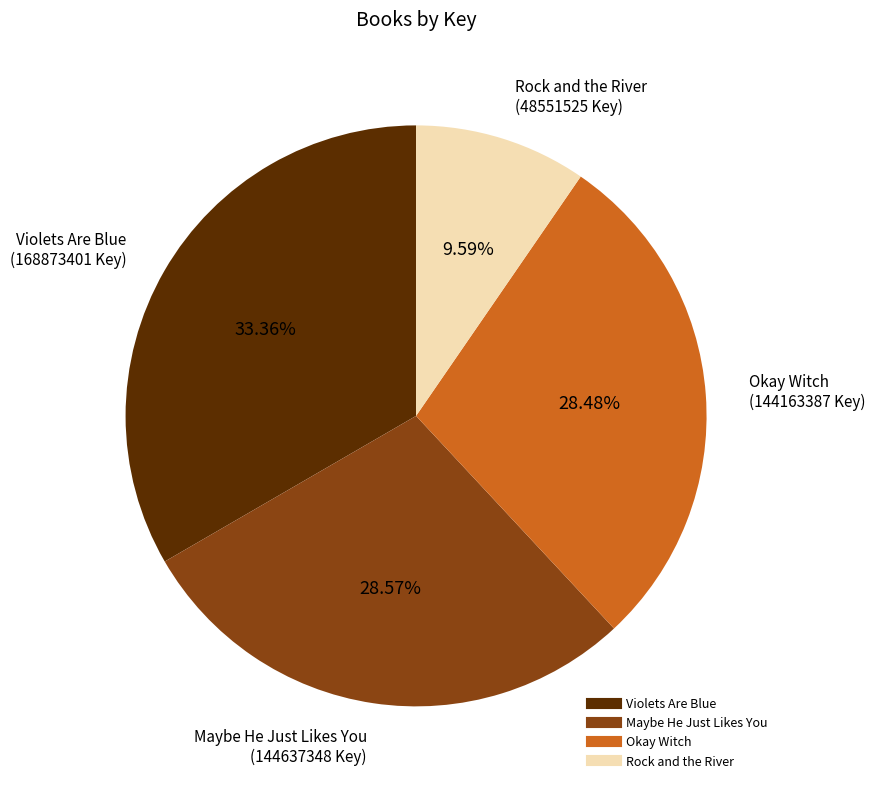

Which slice is the largest?

Violets Are Blue